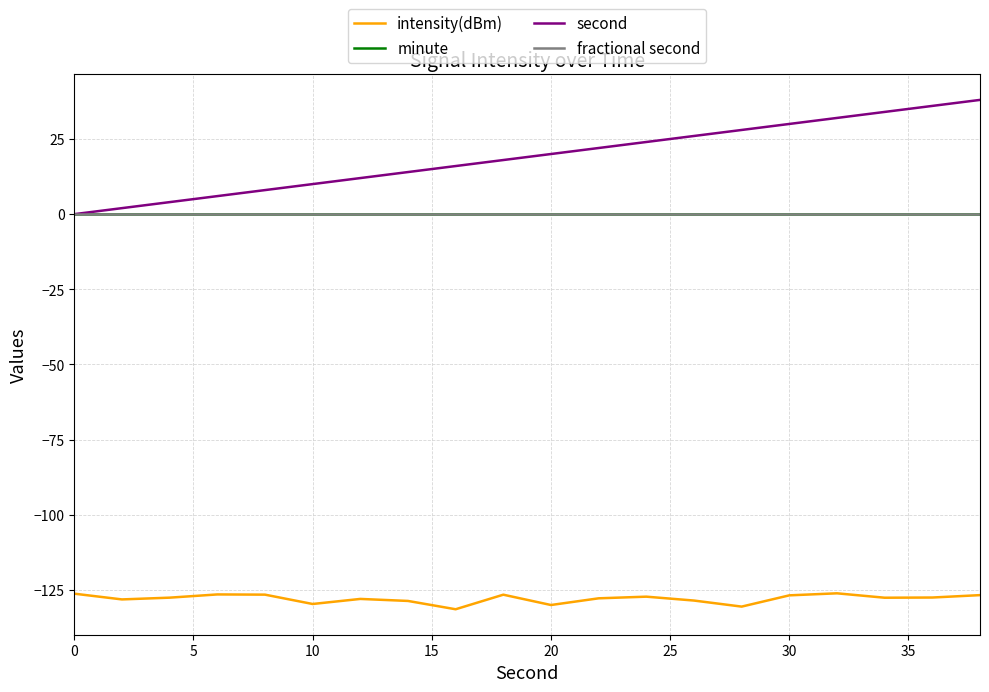

Does the chart display data point markers on the line(s)?

No